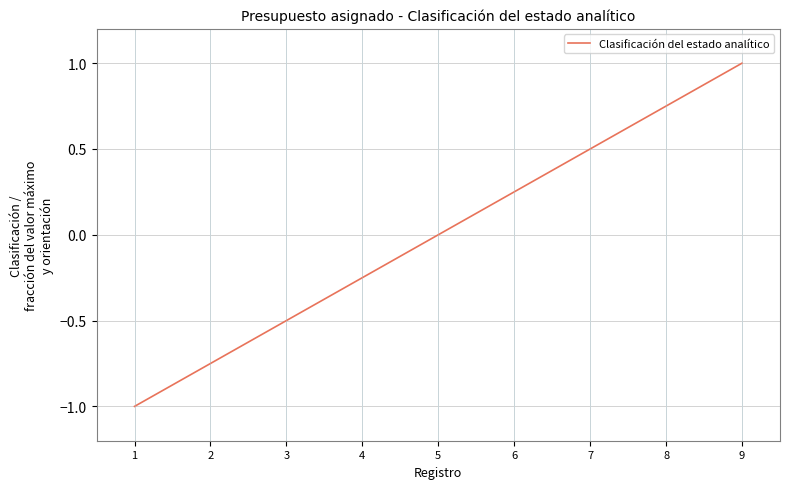

Is it true that the value at 2 is -1.1?

False